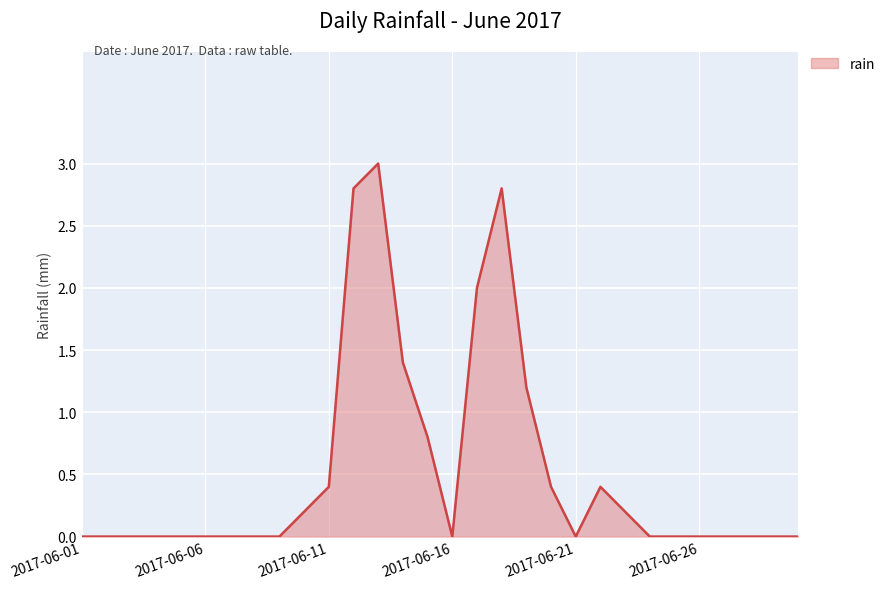

What is the maximum value shown in the chart?

3.0